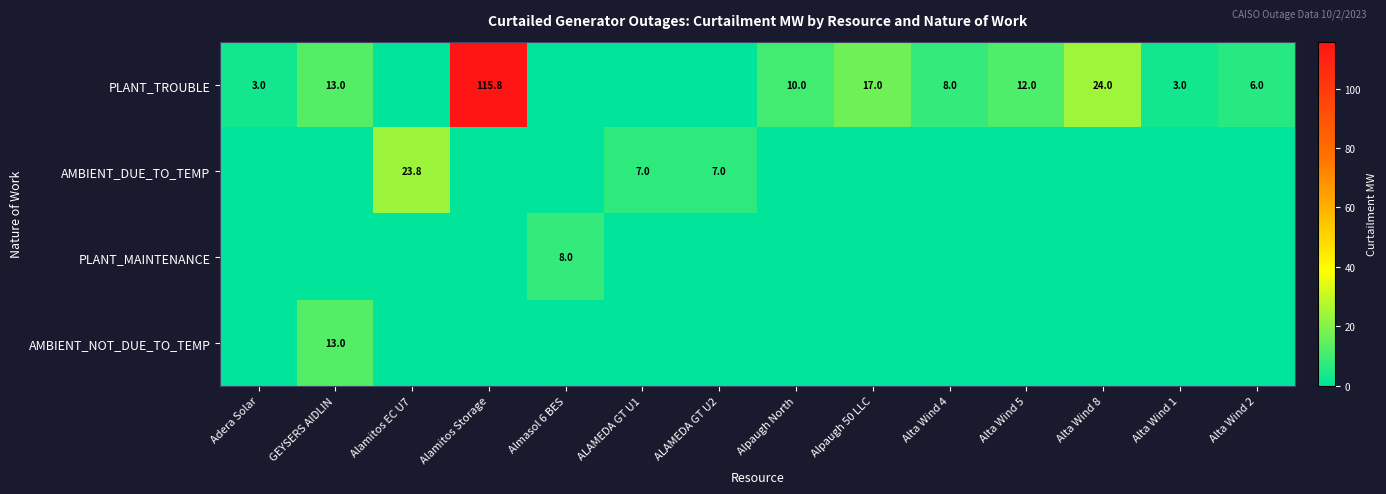

The PLANT_TROUBLE series shows 11.8 at Alpaugh 50 LLC. True or false?

False